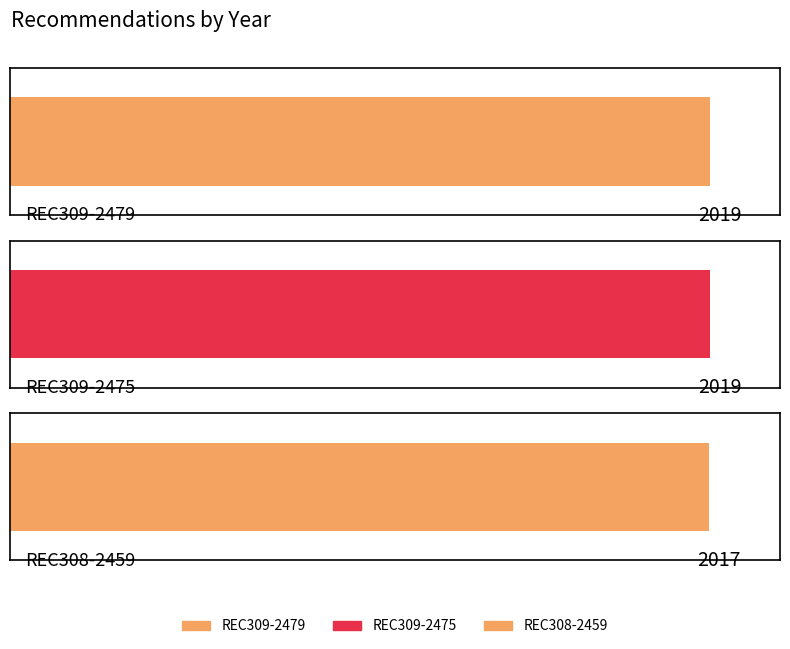

How many categories are shown in the chart?

3